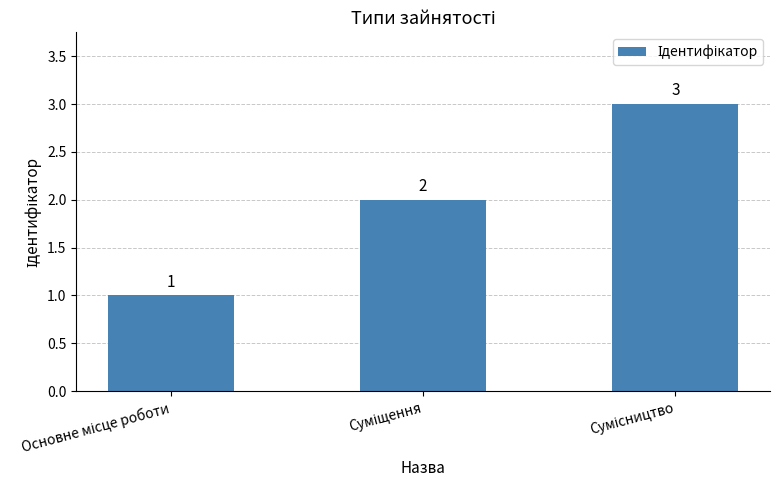

Count the values in the range 1 to 3.

3